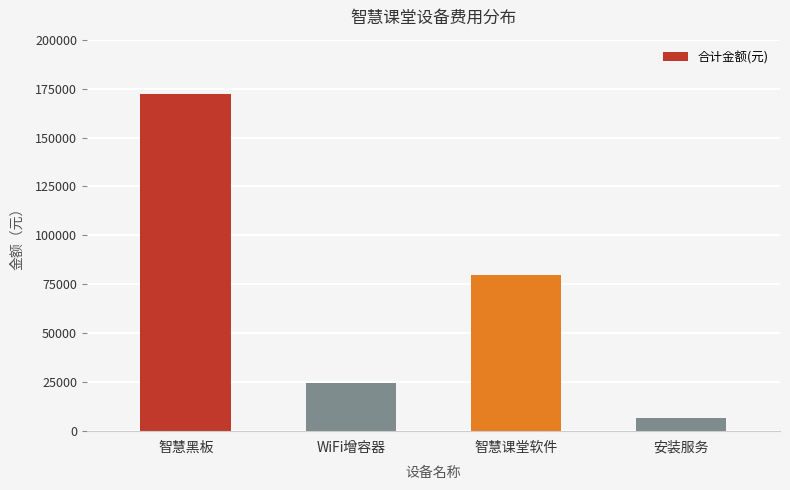

How many distinct data groups are displayed?

1